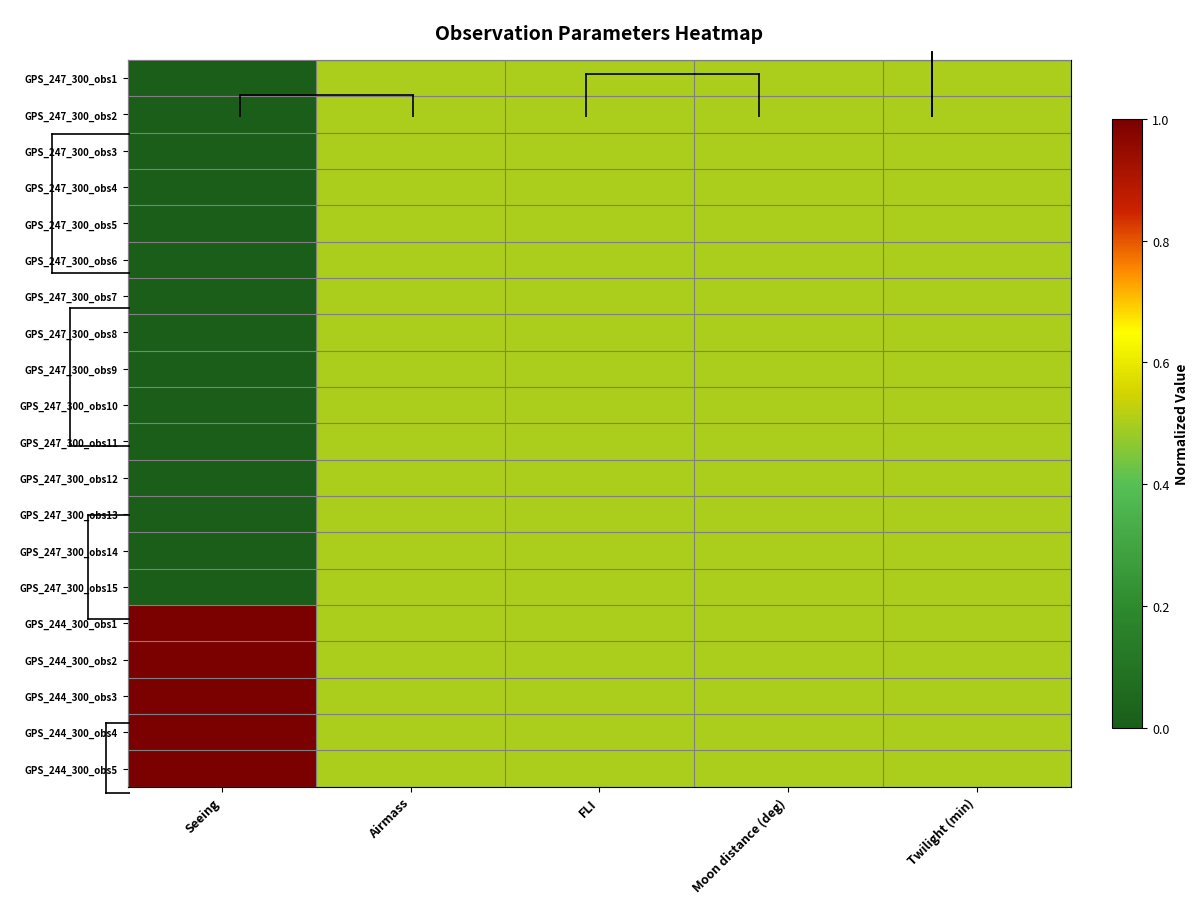

At which category is the sum across all series the highest?

Airmass